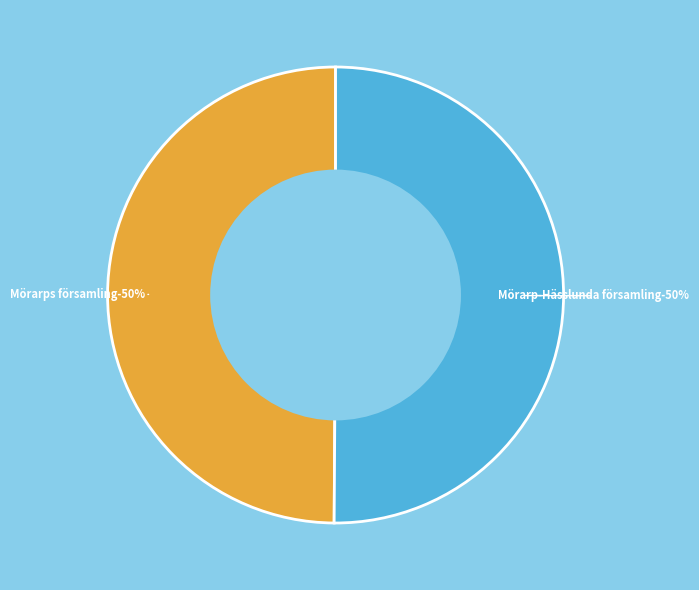

Is it true that Mörarps församling is 61% of the pie?

False